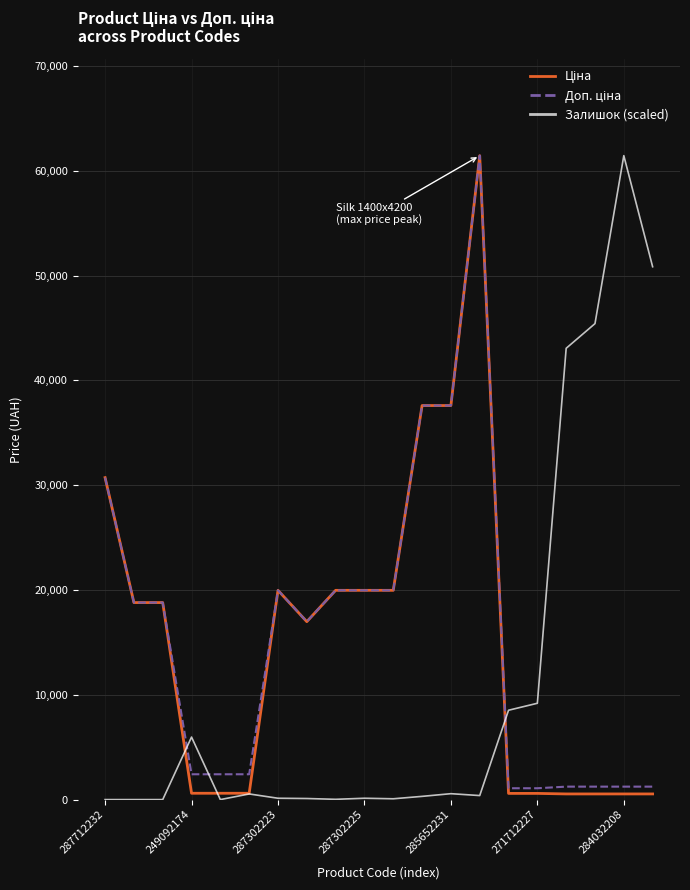

Which category has the highest value in the Залишок (scaled) series?

284032208